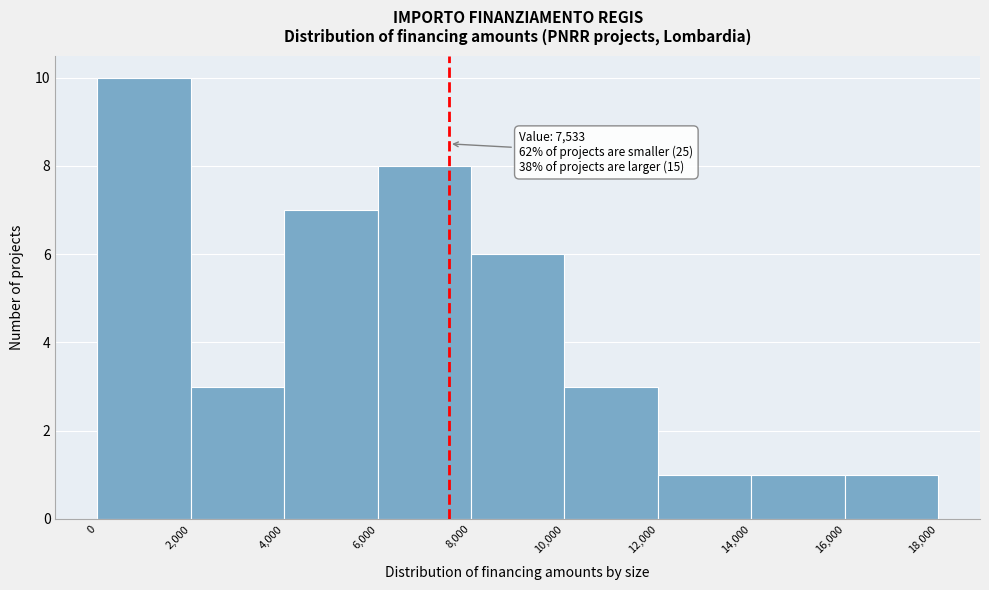

Over which range of the x-axis is the bar tallest?

0 to 2,000